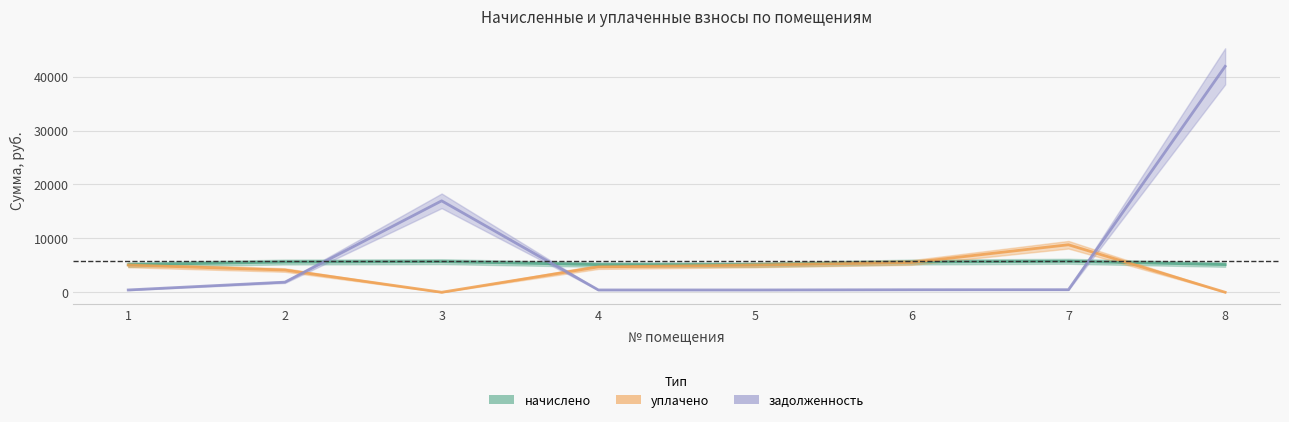

How many distinct data groups are displayed?

3